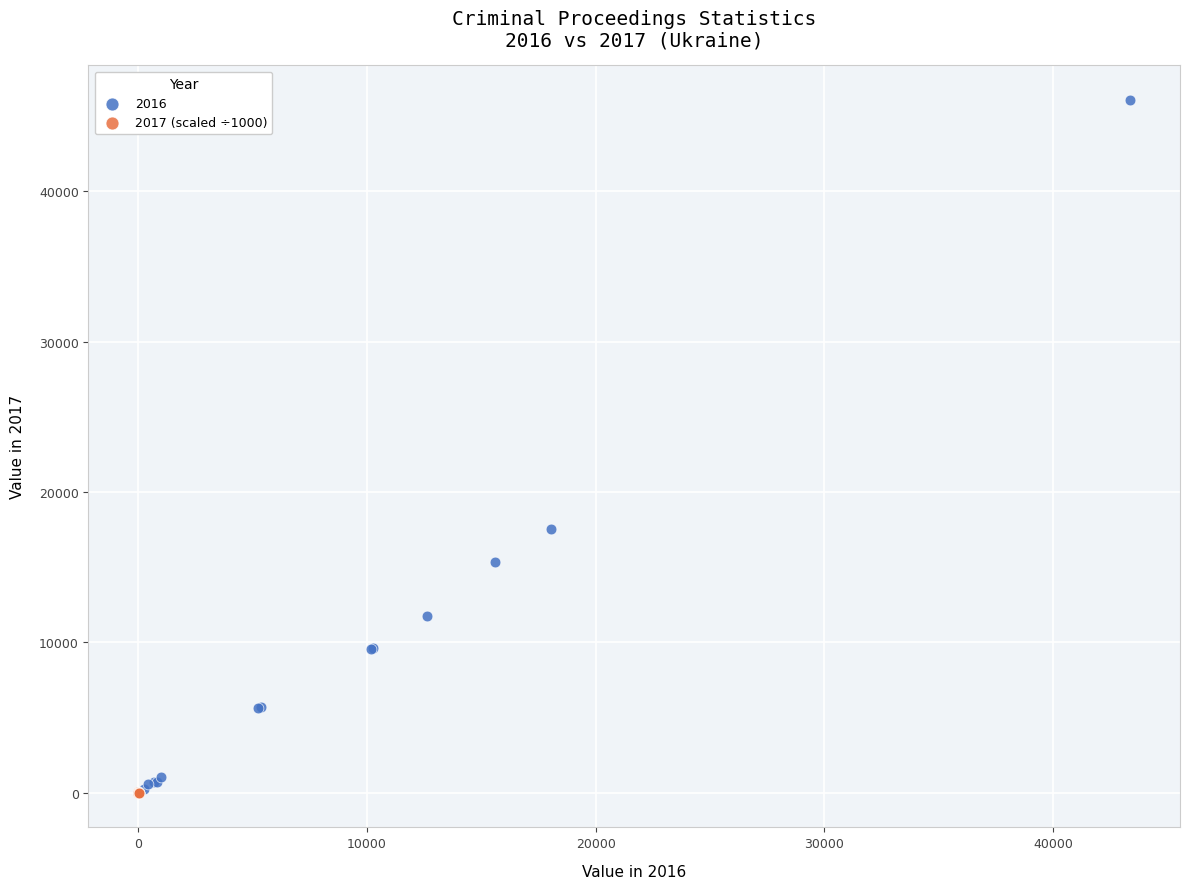

Which series reaches the maximum Y coordinate?

2016